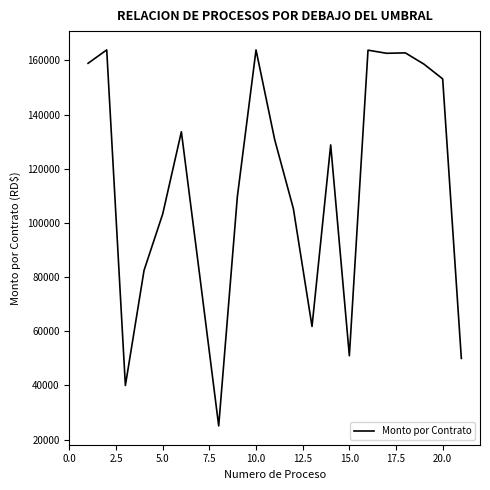

What is the greatest value displayed?

163893.9